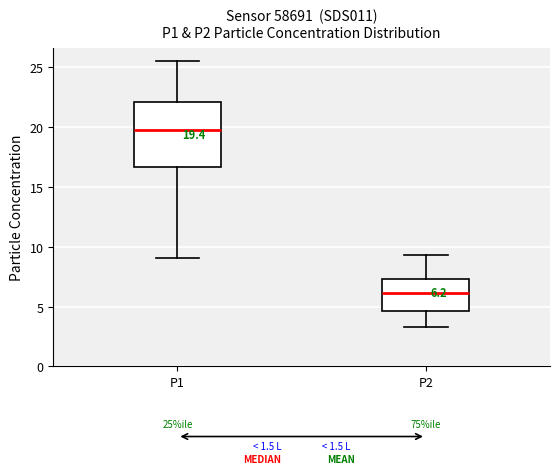

Comparing the boxes themselves (not the whiskers), which one is the tallest?

P1